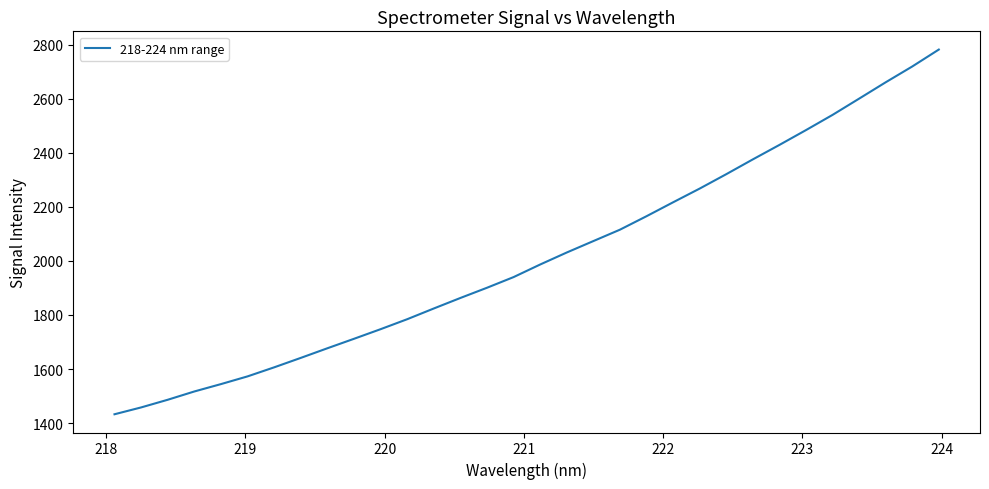

Is this an area chart (filled region under the line)?

No